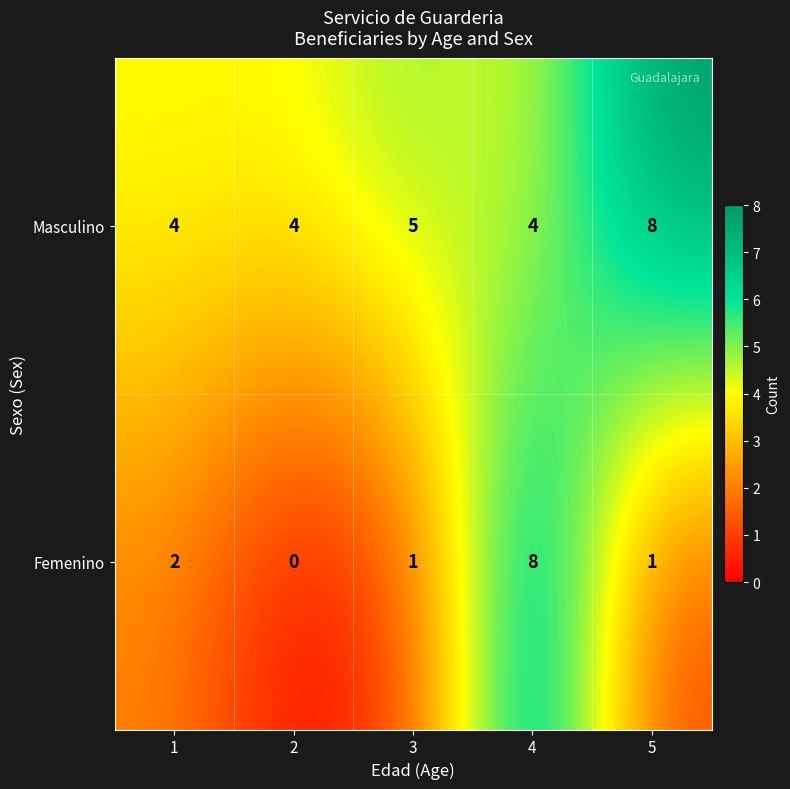

What is the average value of the Masculino series?

5